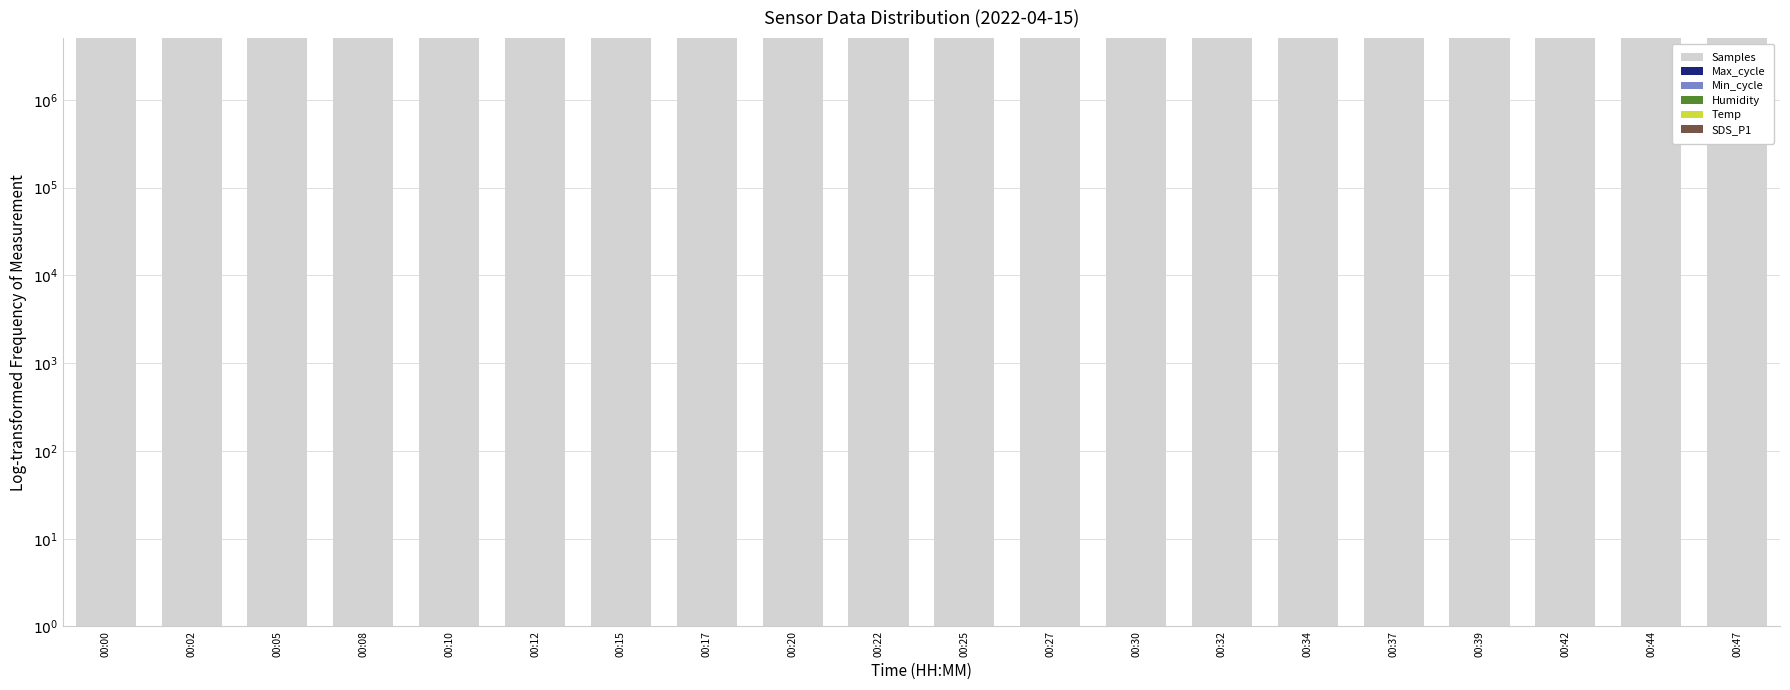

What is the value of the Humidity bar at the 19th from the left?

38.9